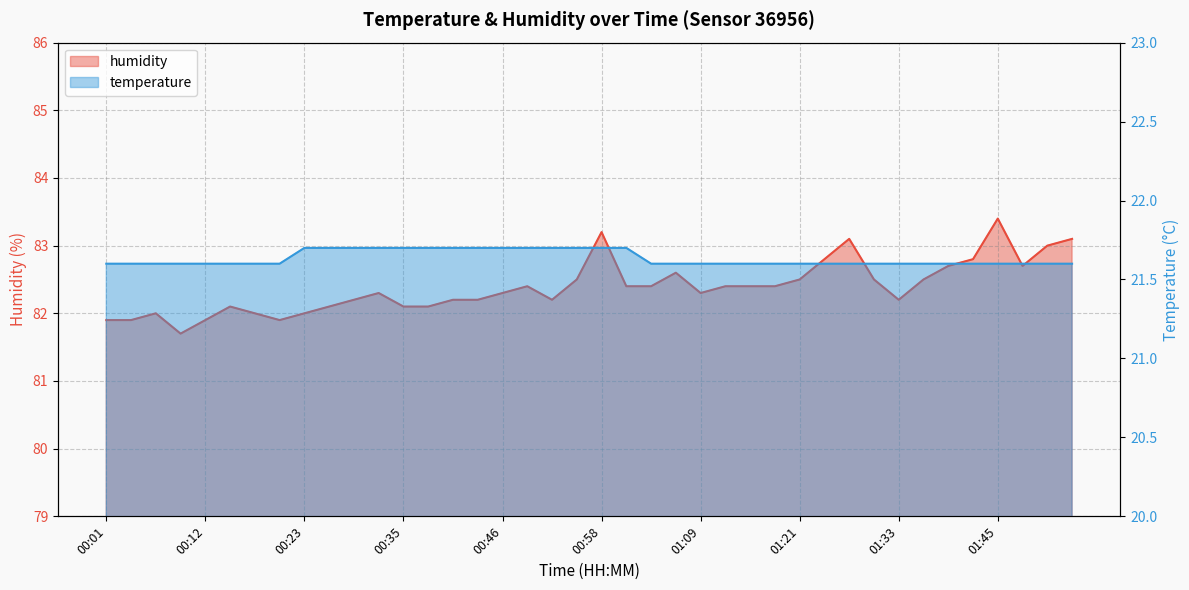

Rank the series at 00:49 from highest to lowest value.

humidity, temperature